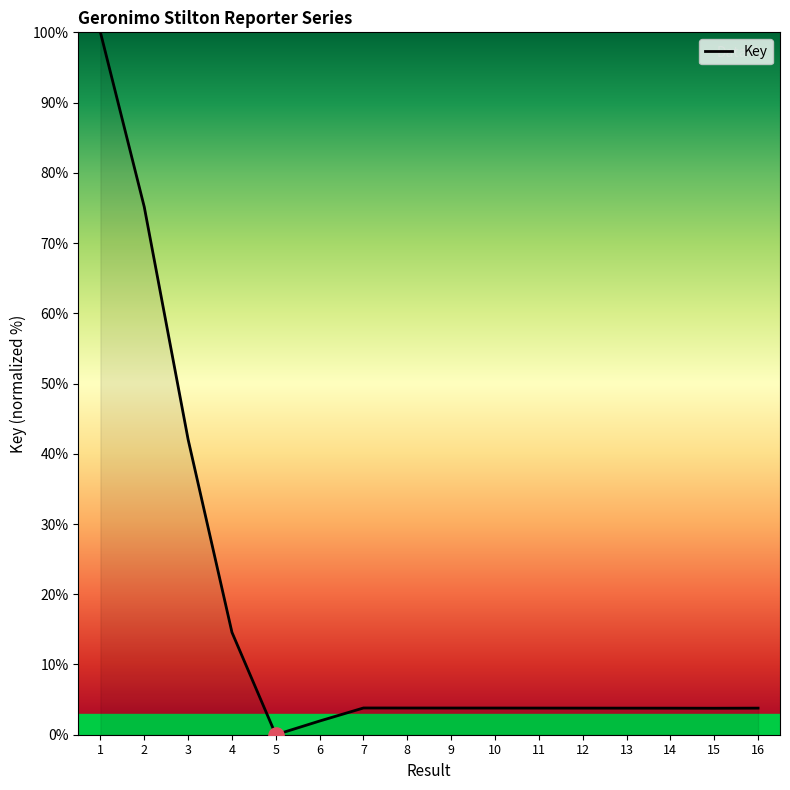

Between 3 and 11, which is larger?

3